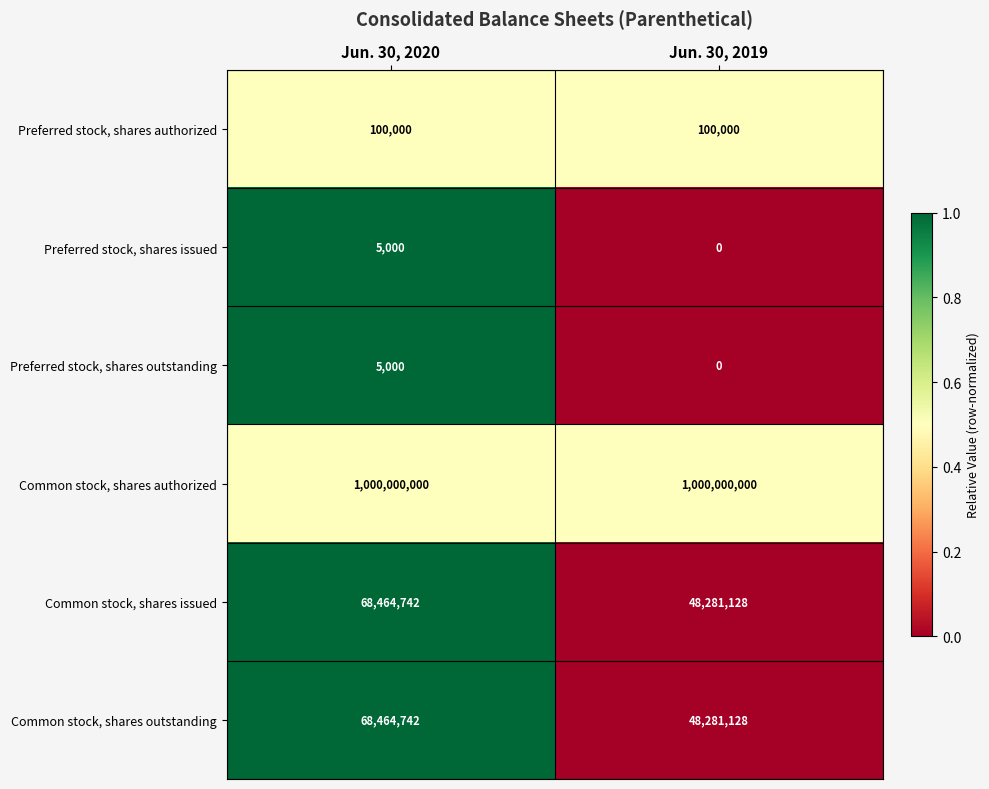

Is it true that Preferred stock, shares outstanding equals -1628 at Jun. 30, 2019?

False